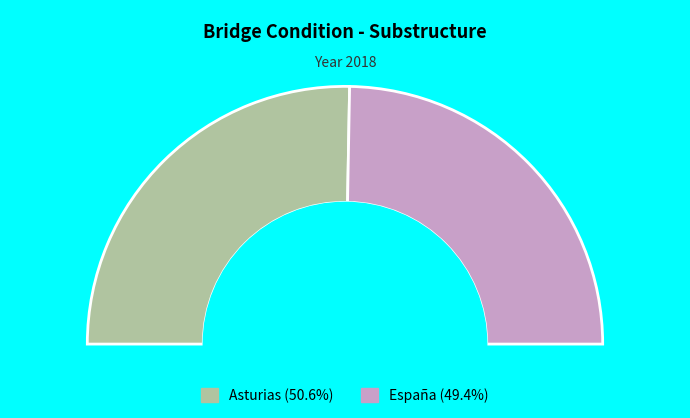

True or false: Asturias accounts for 51% of the total.

True